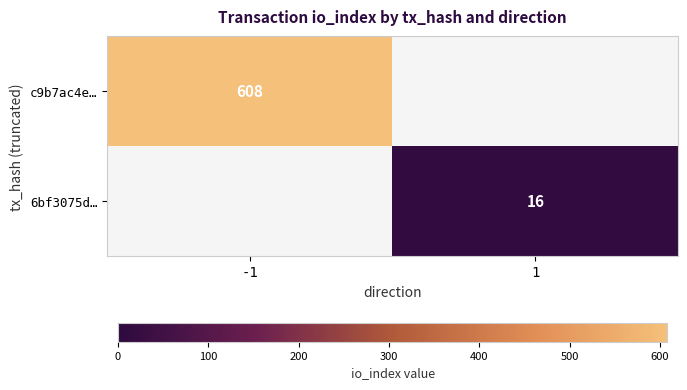

Which label corresponds to the largest value in the chart?

-1